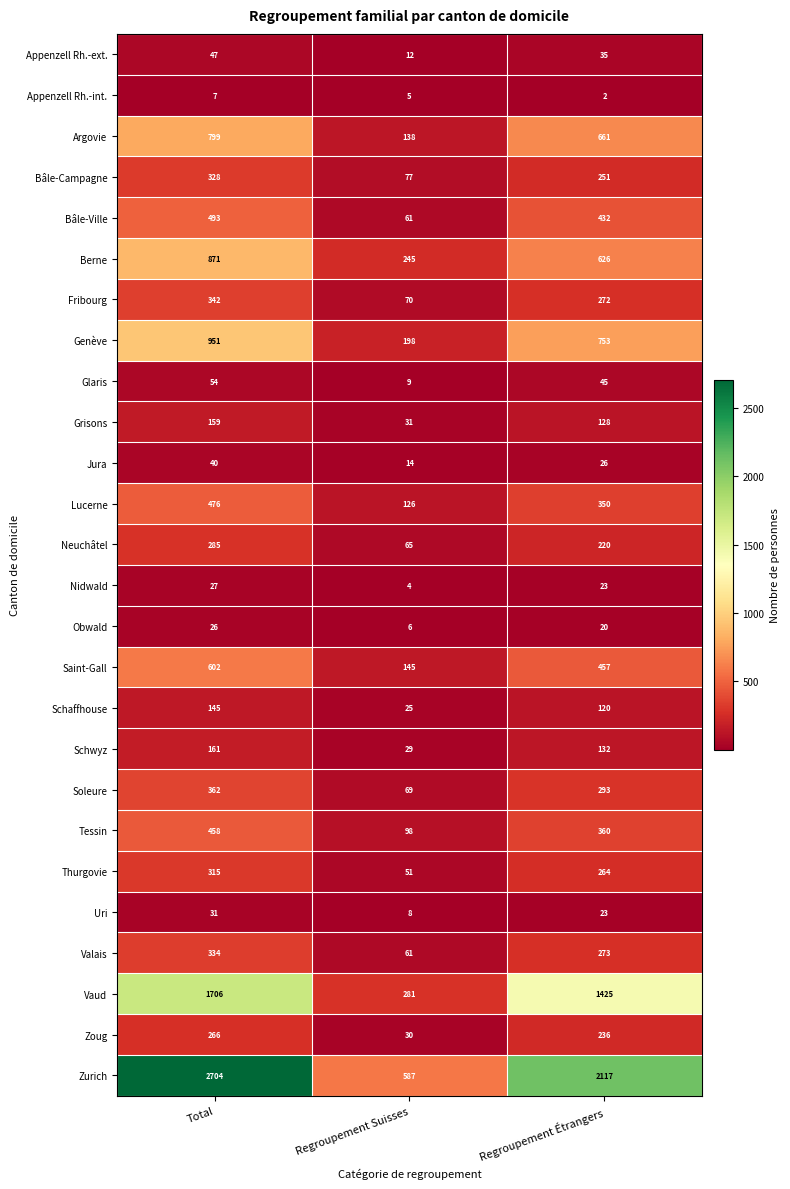

At which label does Tessin first exceed 360?

Total